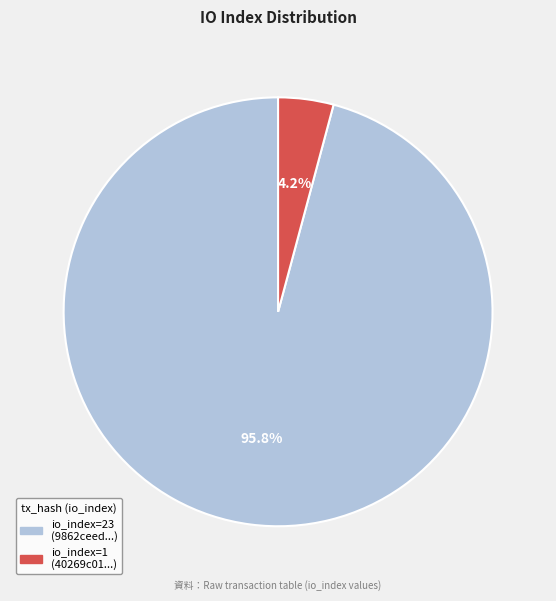

Does io_index=23 account for over 50% of the chart?

Yes